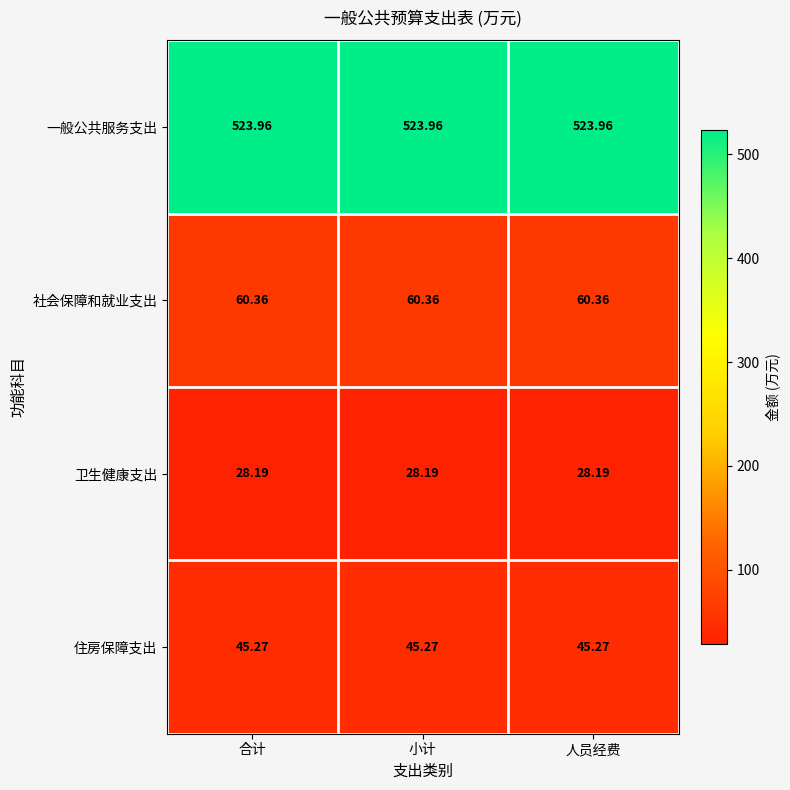

How many series are shown in this chart?

4